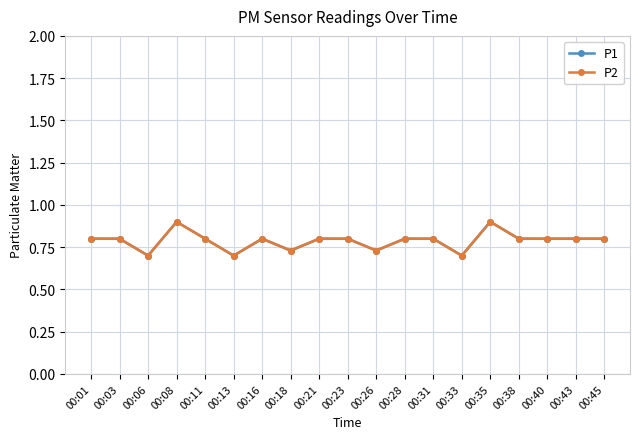

Reading right to left, list all the values displayed in this chart.

P1: 0.8	0.8	0.8	0.8	0.9	0.7	0.8	0.8	0.7	0.8	0.8	0.7	0.8	0.7	0.8	0.9	0.7	0.8	0.8
P2: 0.8	0.8	0.8	0.8	0.9	0.7	0.8	0.8	0.7	0.8	0.8	0.7	0.8	0.7	0.8	0.9	0.7	0.8	0.8